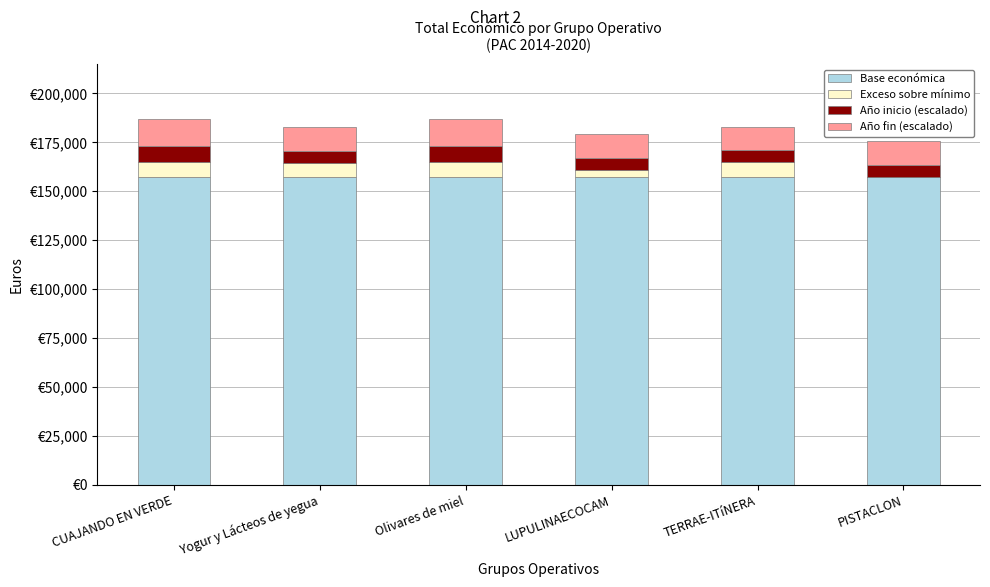

The value of Exceso sobre mínimo at PISTACLON is -4763. True or false?

False